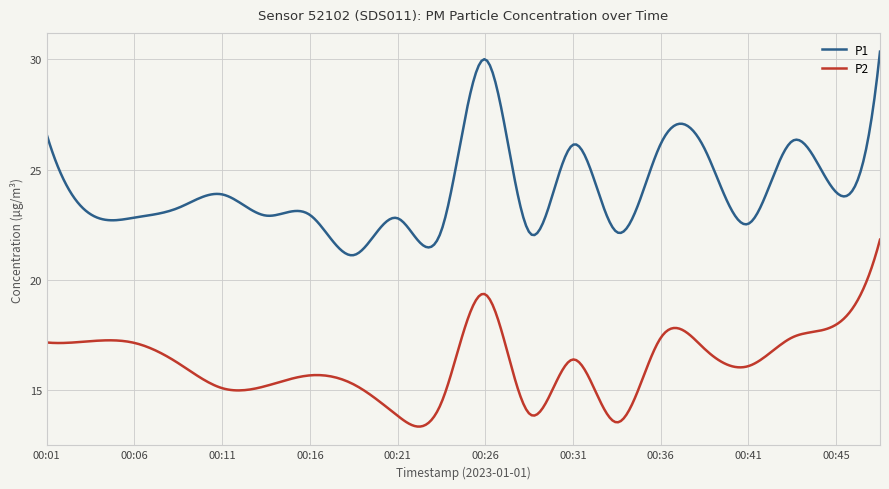

Which series has the largest total across all categories?

P1